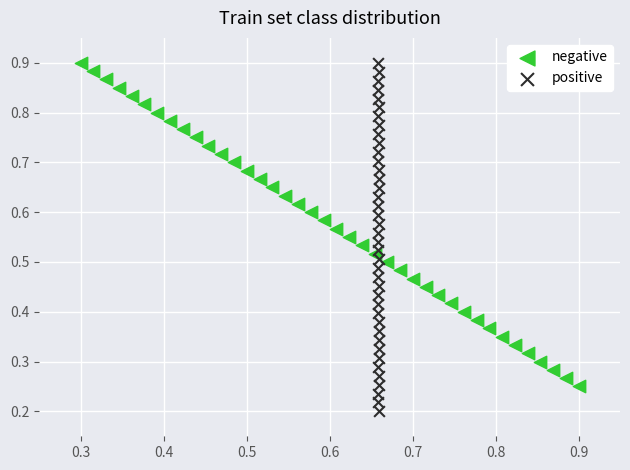

What are all the series names shown in the legend?

negative, positive